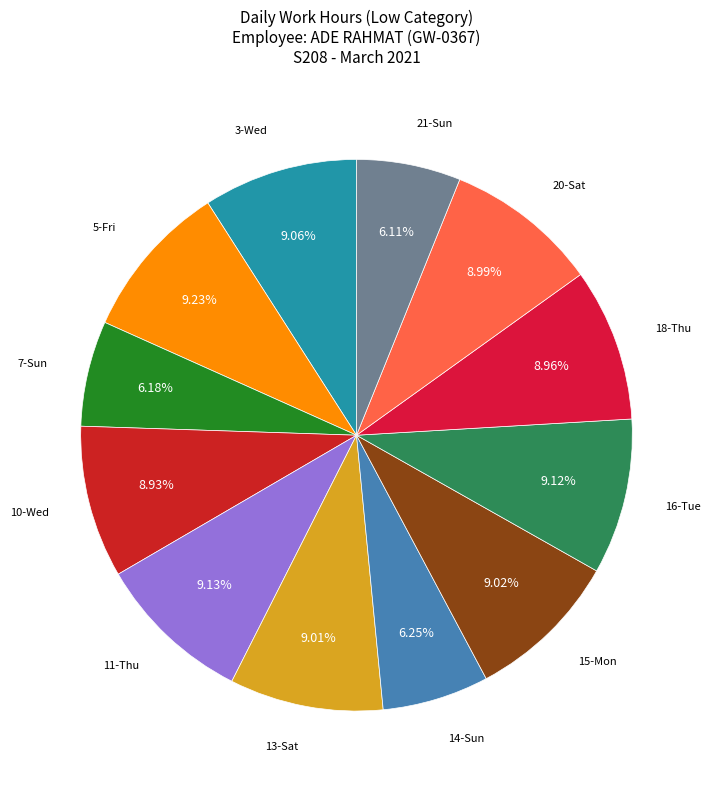

To the nearest percent, what is the difference between the largest and smallest slice percentages?

3%